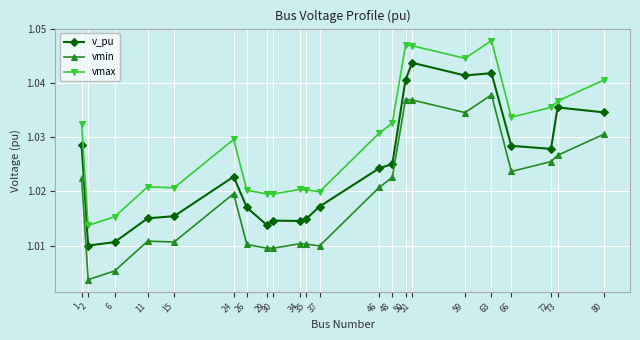

Which series has the largest total across all categories?

vmax